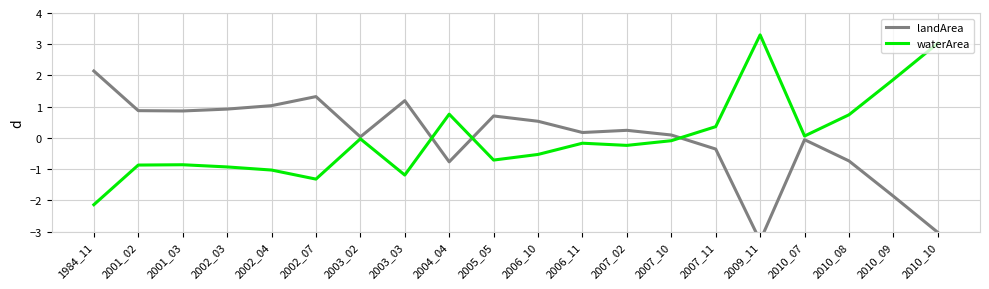

Which series has the largest total across all categories?

waterArea